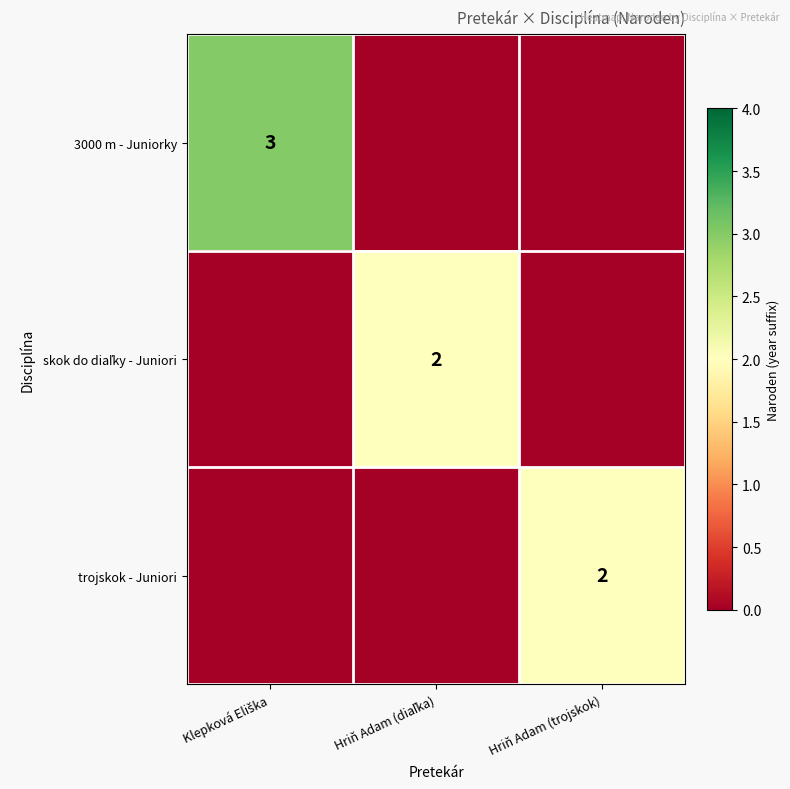

At Klepková Eliška, list the series in order from smallest to largest.

skok do diaľky - Juniori, trojskok - Juniori, 3000 m - Juniorky